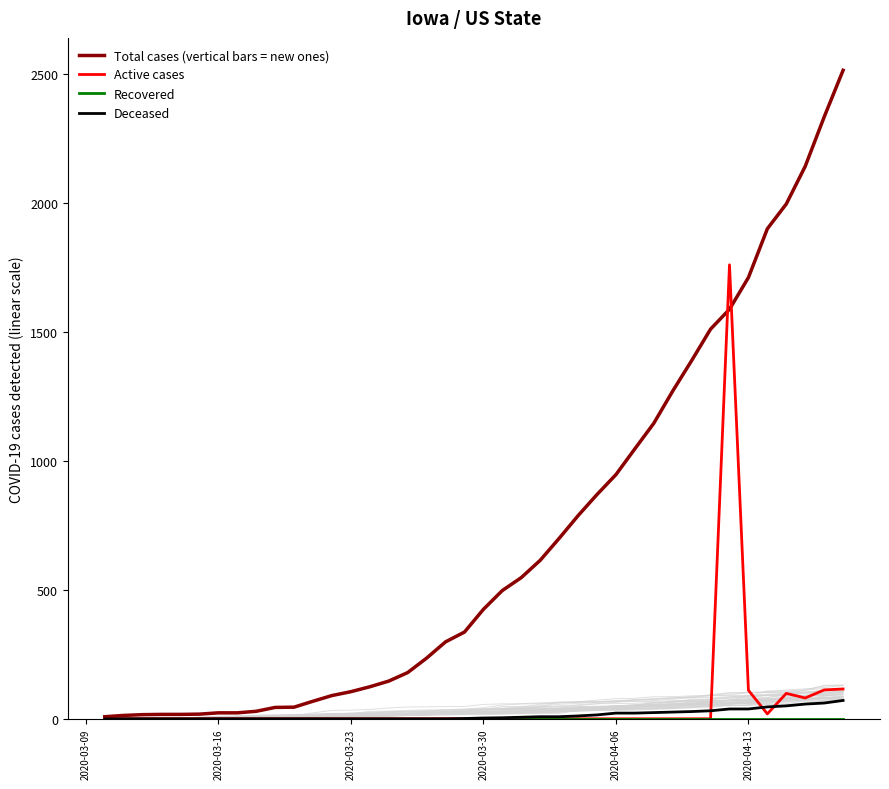

True or false: Total cases (vertical bars = new ones) has more than 0 points higher than both neighbors.

False